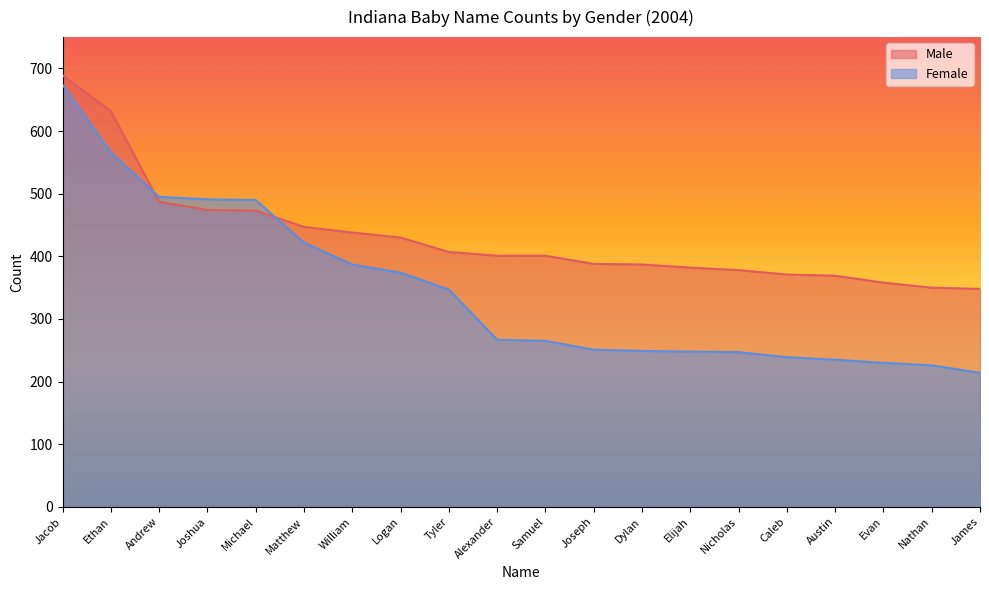

Which series has the widest spread of values?

Female